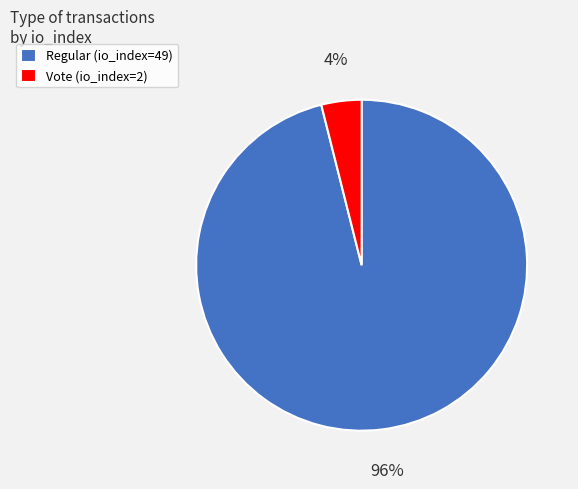

Which slice represents more than half of the pie?

Regular (io_index=49)